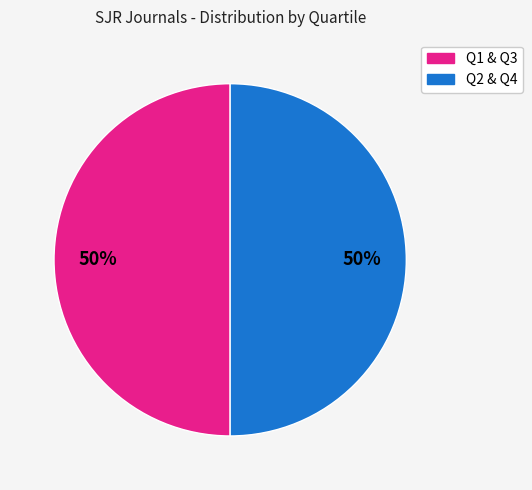

To the nearest percent, what is the average slice percentage?

50%